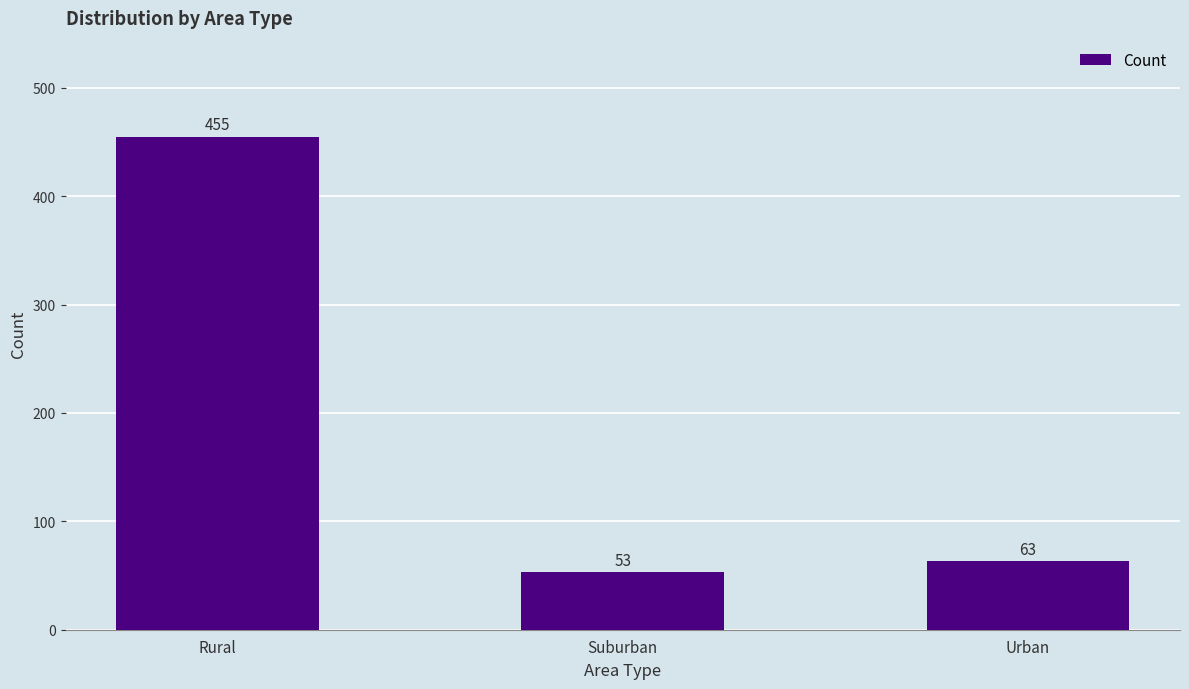

Reading right to left, list all the values displayed in this chart.

Urban=63	Suburban=53	Rural=455